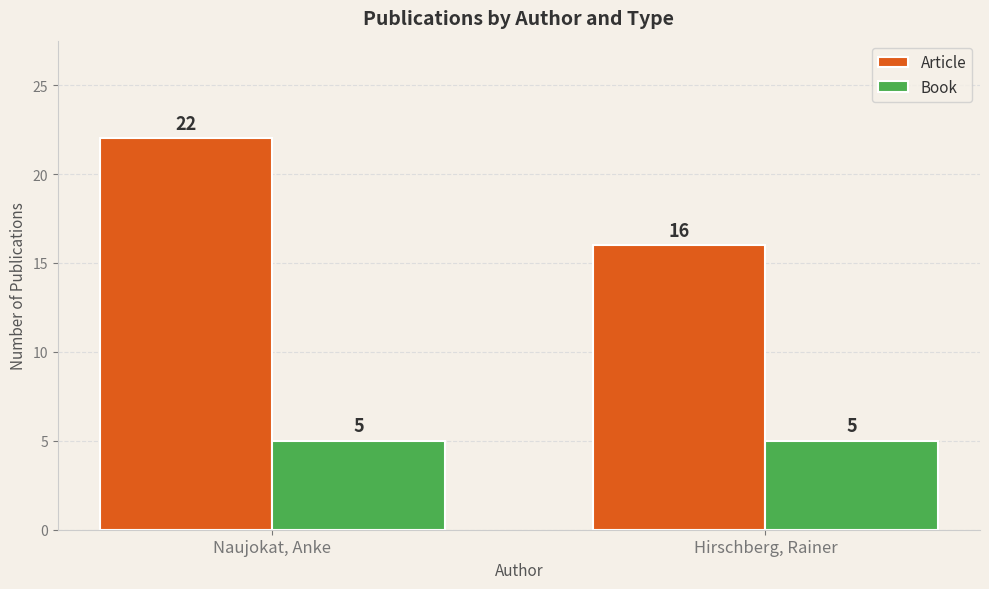

True or false: Article has a value of 22 at Naujokat, Anke.

True